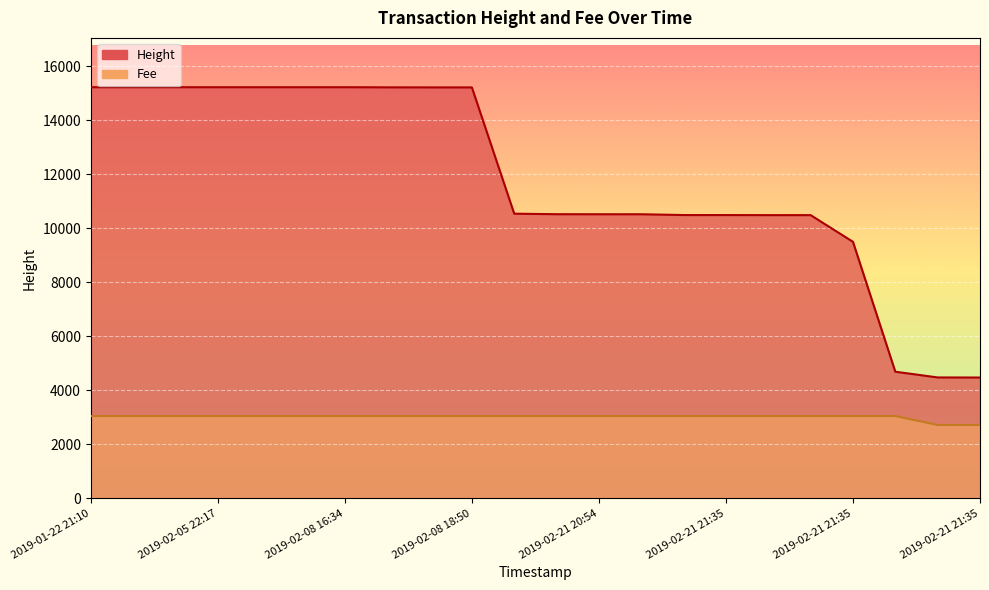

Reading left to right, what are all the values shown in this chart?

Height: 15216.0	15216.0	15216.0	15216.0	15216.0	15216.0	15216.0	15211.0	15209.0	15209.0	10534.0	10515.0	10513.0	10513.0	10484.0	10483.0	10481.0	10481.0	9493.0	4684.0	4472.0	4469.0
Fee: 3043.2	3043.2	3043.2	3043.2	3043.2	3043.2	3043.2	3043.2	3043.2	3043.2	3043.2	3043.2	3043.2	3043.2	3043.2	3043.2	3043.2	3043.2	3043.2	3043.2	2711.8	2711.8